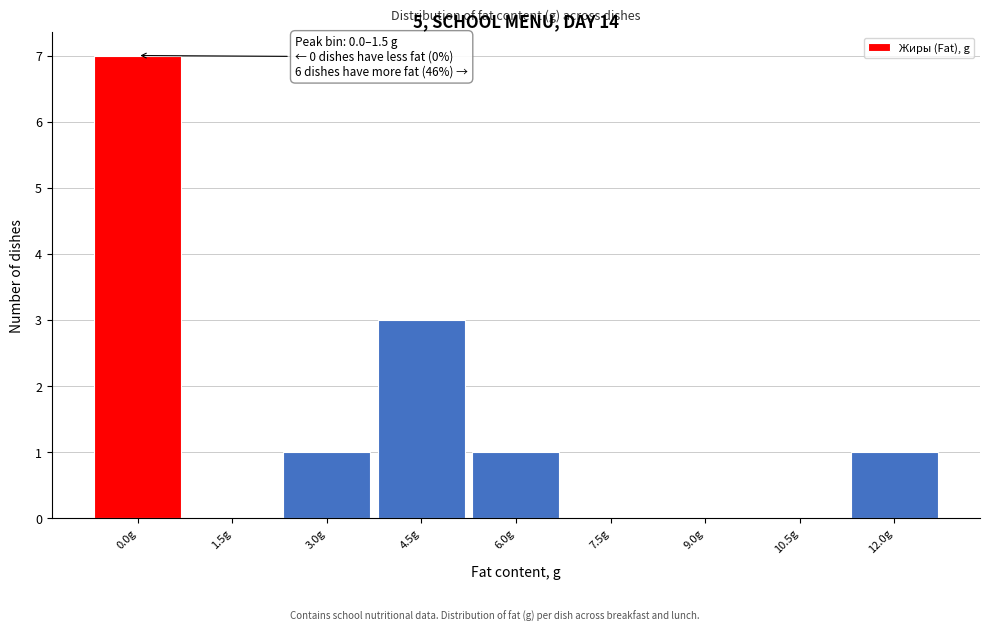

Reading right to left, transcribe all the data shown in this chart.

12.0g=1	10.5g=0	9.0g=0	7.5g=0	6.0g=1	4.5g=3	3.0g=1	1.5g=0	0.0g=7